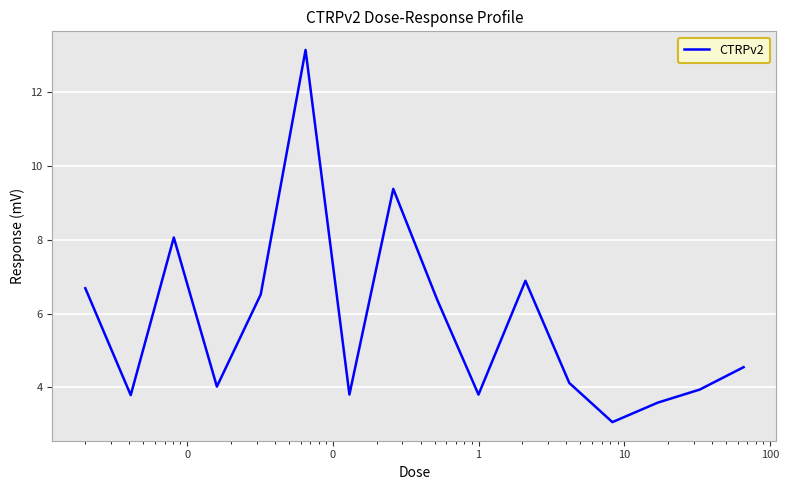

Does the chart display data point markers on the line(s)?

No